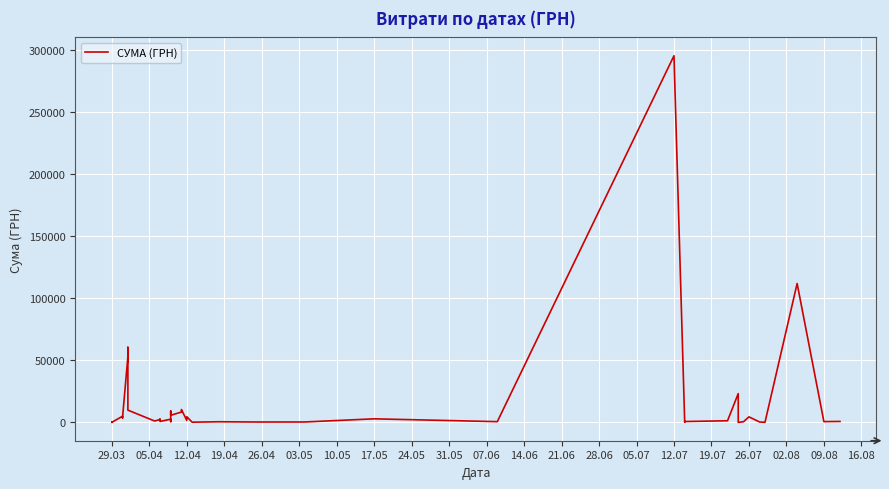

What is the average value?

15774.4